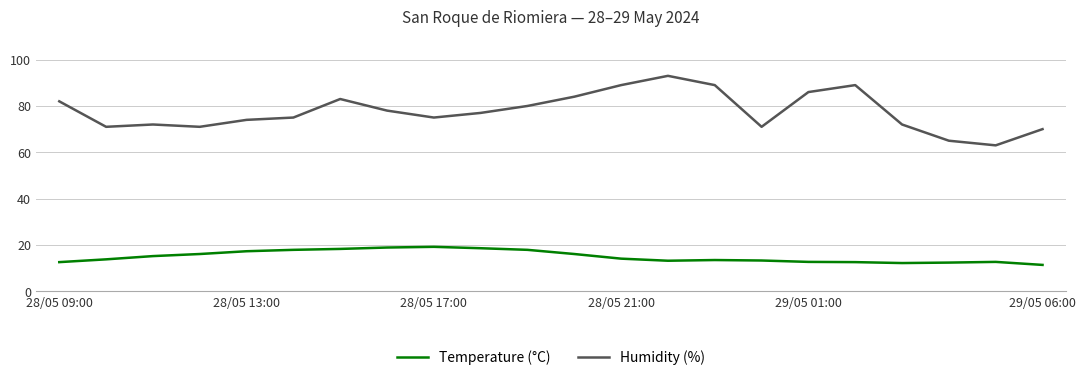

True or false: Humidity (%) and Temperature (°C) intersect in this chart.

False